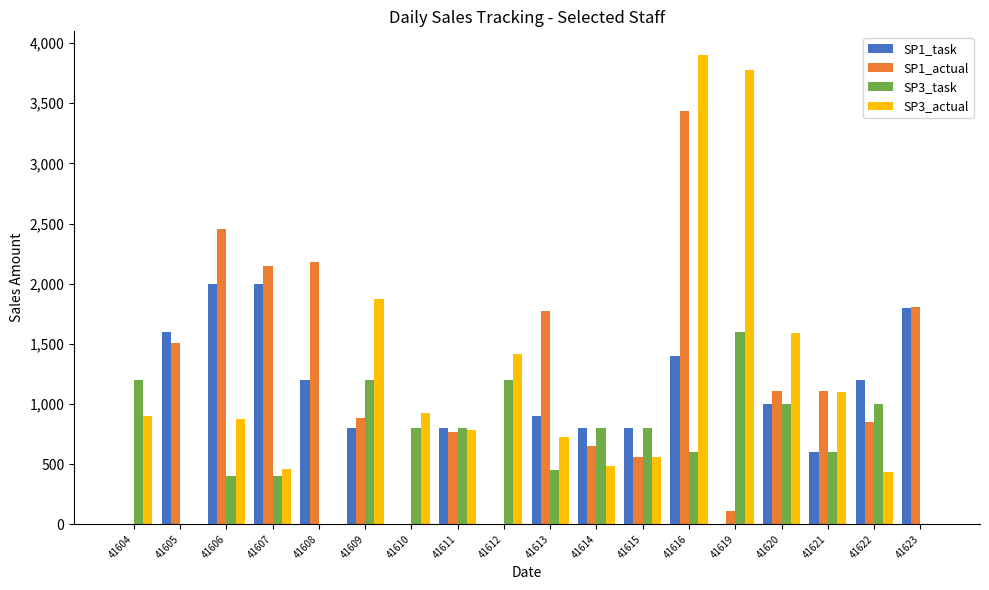

Between 41605 and 41610, which series saw the biggest shift?

SP1_task